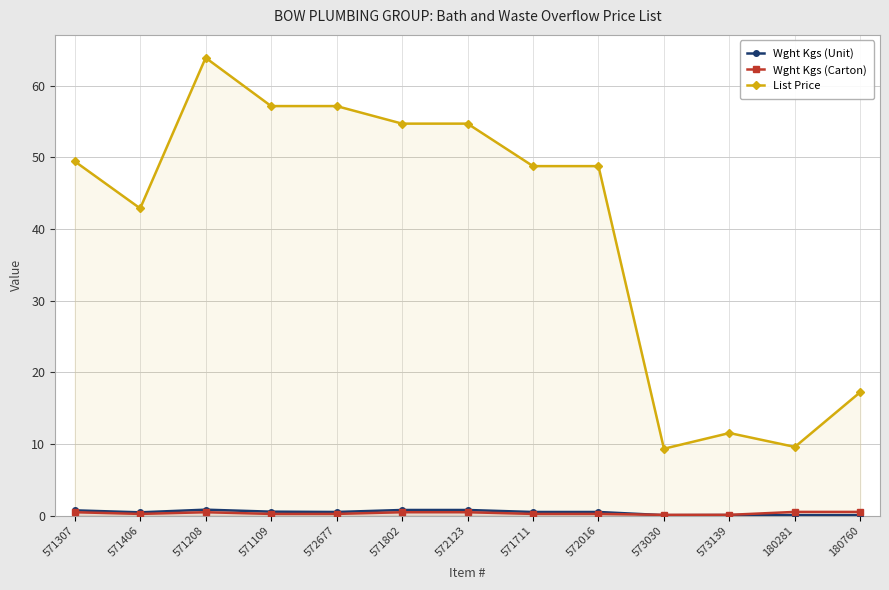

Rank the series at 180281 from lowest to highest value.

Wght Kgs (Unit), Wght Kgs (Carton), List Price